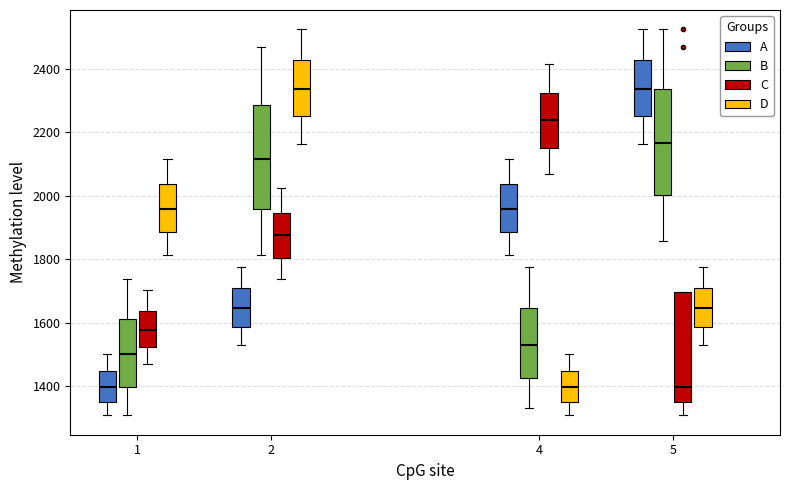

Reading left to right, read every box against the y-axis: the position of its median line, the range the box covers, and the ends of its whiskers. The values are not printed on the chart, so give them approximately, as read against the axis.

1 (A): median 1400, box 1360 to 1440, whiskers 1300 to 1500
1 (B): median 1500, box 1400 to 1620, whiskers 1300 to 1740
1 (C): median 1580, box 1520 to 1640, whiskers 1460 to 1700
1 (D): median 1960, box 1880 to 2040, whiskers 1820 to 2120
2 (A): median 1640, box 1580 to 1720, whiskers 1540 to 1780
2 (B): median 2120, box 1960 to 2280, whiskers 1820 to 2460
2 (C): median 1880, box 1800 to 1940, whiskers 1740 to 2020
2 (D): median 2340, box 2240 to 2420, whiskers 2160 to 2520
4 (A): median 1960, box 1880 to 2040, whiskers 1820 to 2120
4 (B): median 1540, box 1420 to 1640, whiskers 1340 to 1780
4 (C): median 2240, box 2160 to 2320, whiskers 2060 to 2420
4 (D): median 1400, box 1360 to 1440, whiskers 1300 to 1500
5 (A): median 2340, box 2240 to 2420, whiskers 2160 to 2520
5 (B): median 2160, box 2000 to 2340, whiskers 1860 to 2520
5 (C): median 1400, box 1360 to 1700, whiskers 1300 to 1700
5 (D): median 1640, box 1580 to 1720, whiskers 1540 to 1780